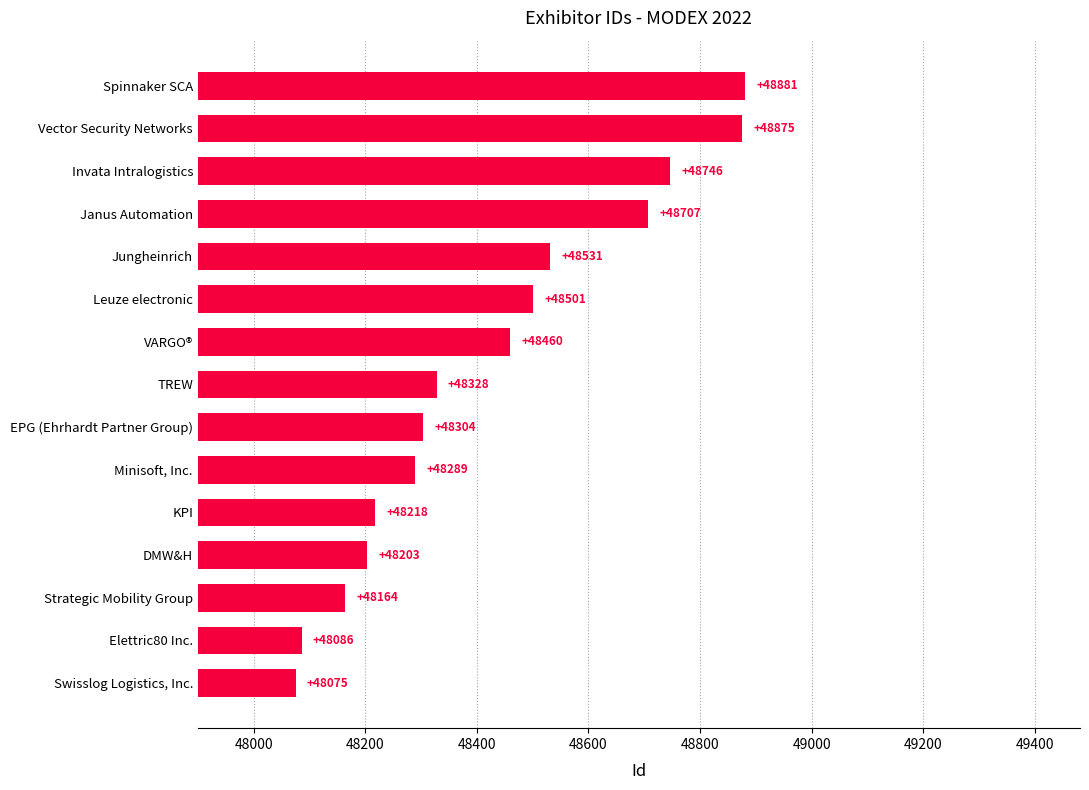

At which label is the value closest to 48478?

VARGO®